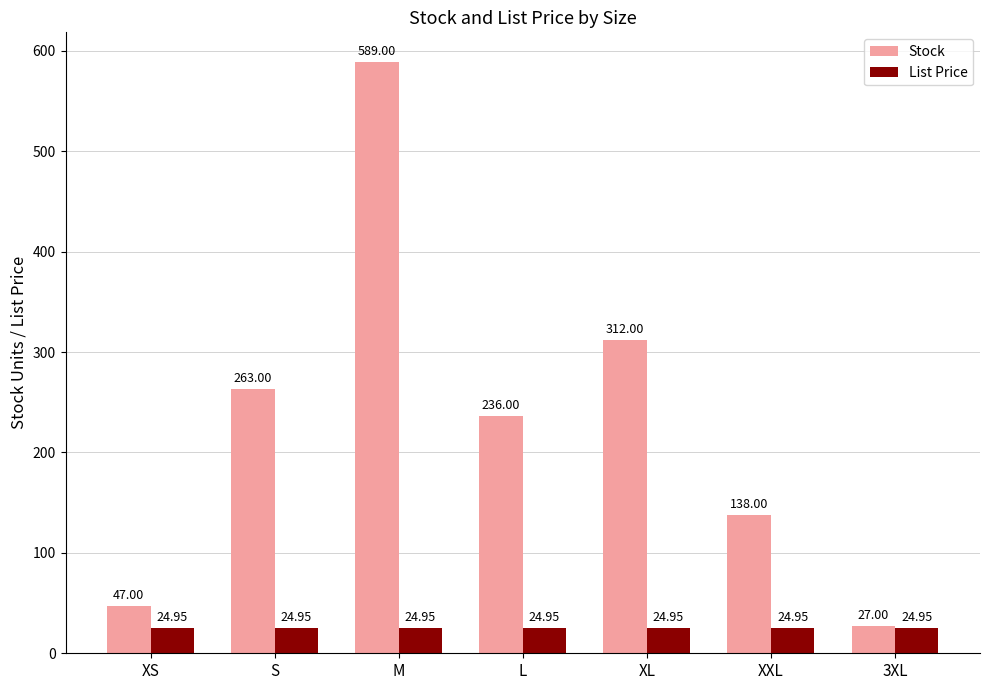

Which category has the highest value in the Stock series?

M